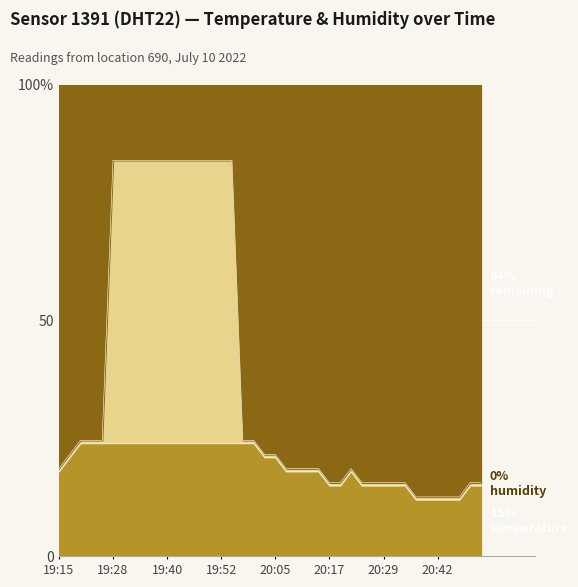

Which category has the lowest value across all series?

20:37